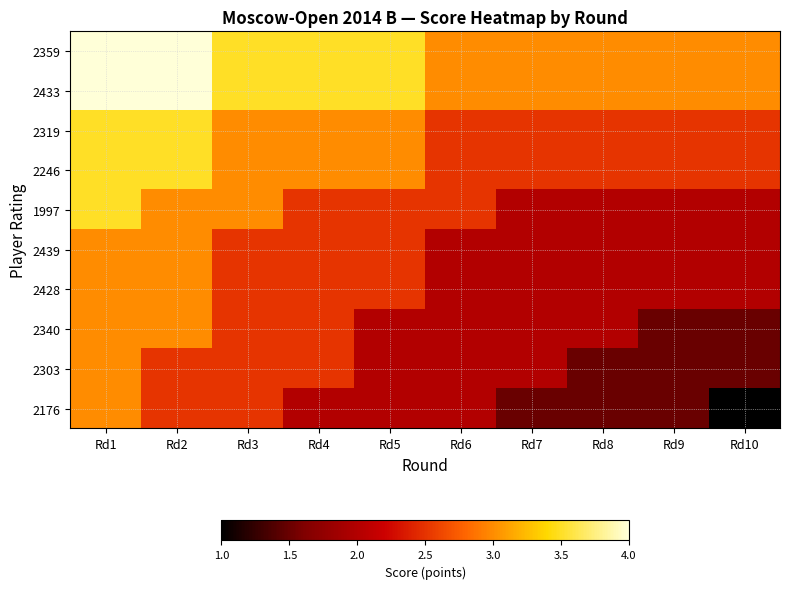

At Rd1, list the series in order from largest to smallest.

2359, 2433, 2319, 2246, 1997, 2439, 2428, 2340, 2303, 2176